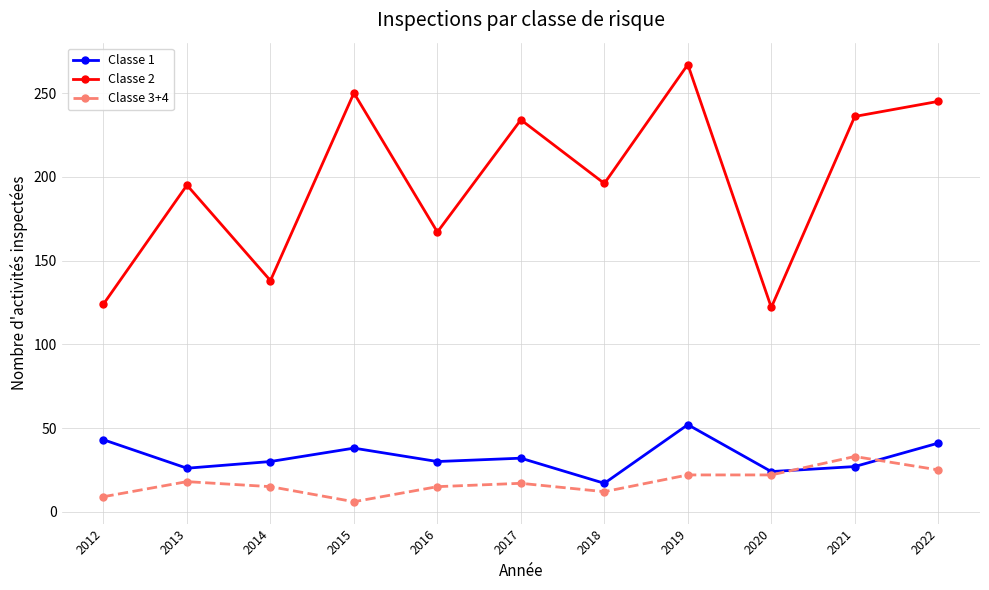

What is the spread (max minus min) of values at 2019?

245